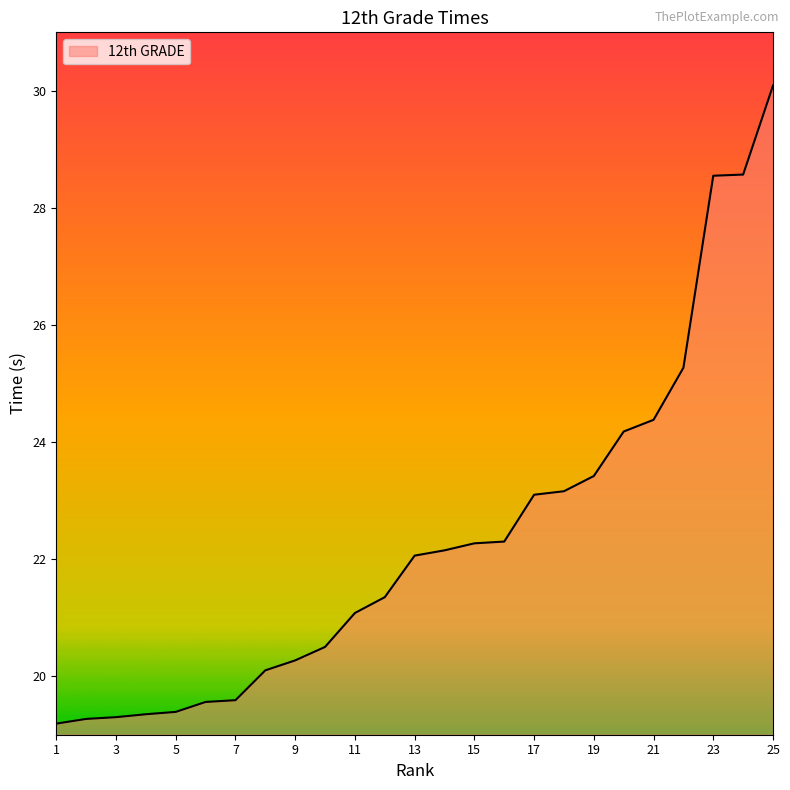

What is the difference between the maximum and minimum values?

10.9